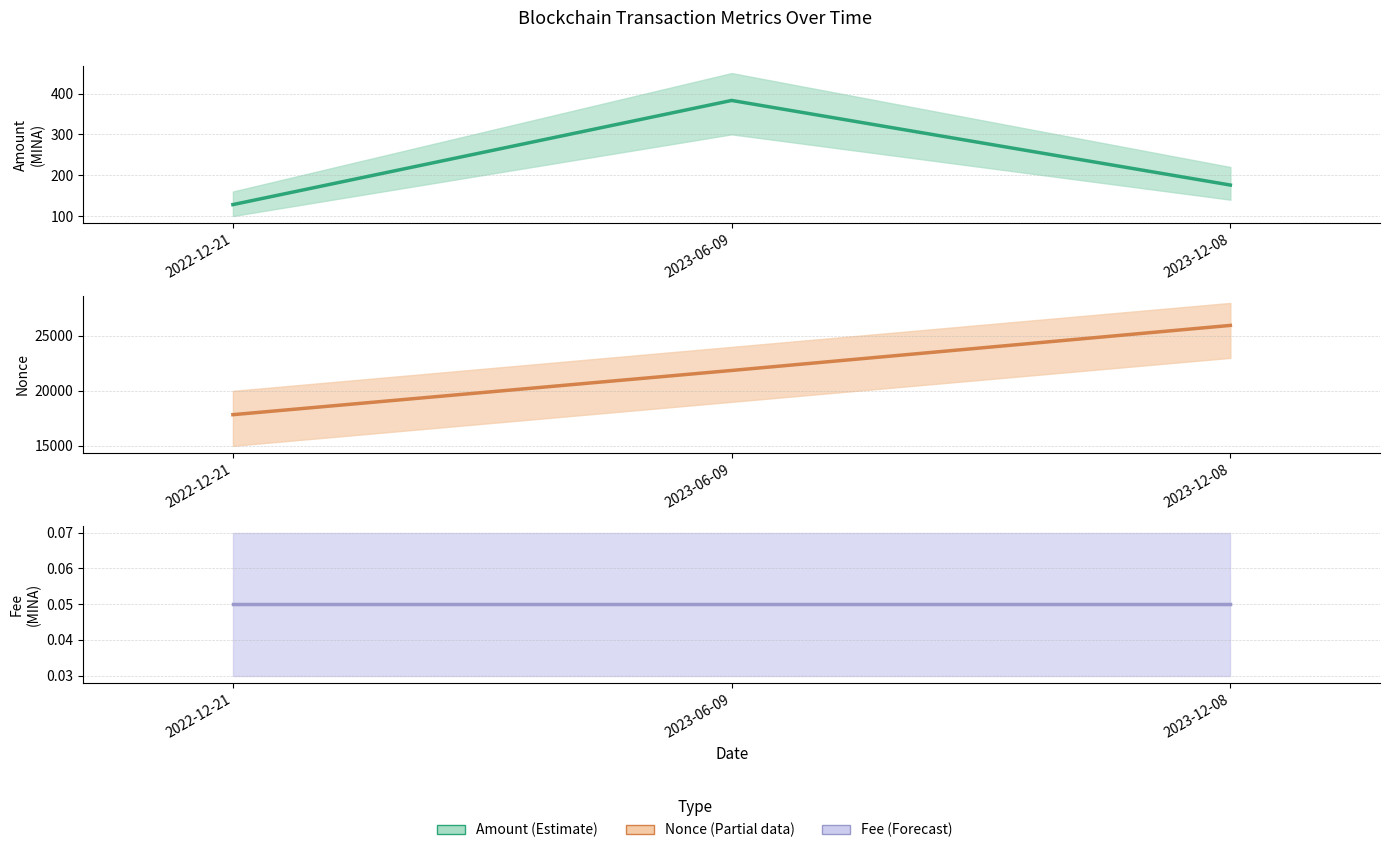

What is the label of the 3rd point from the right?

2022-12-21